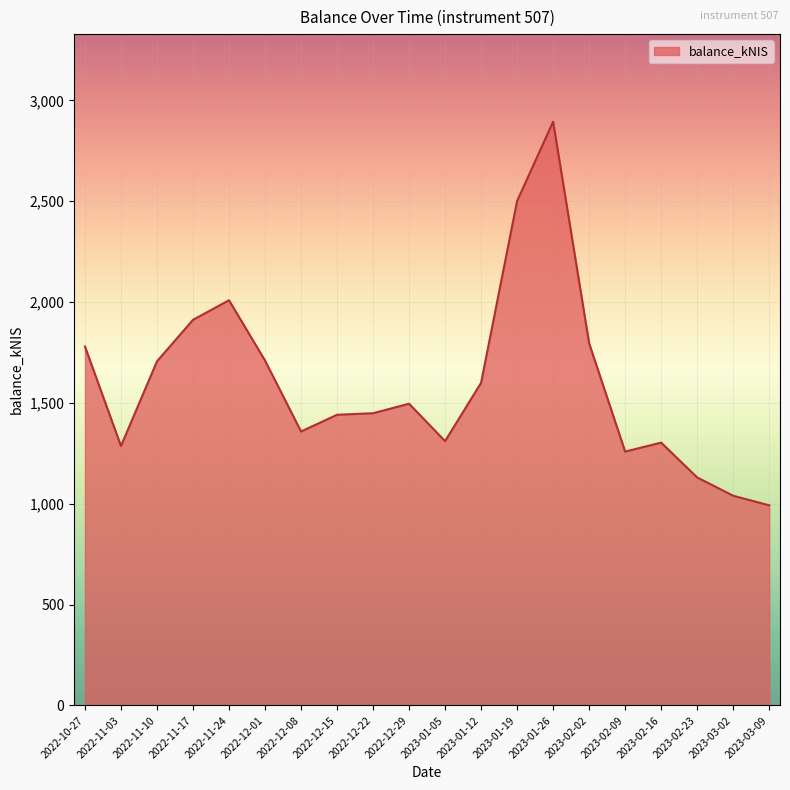

What is the smallest value displayed?

992.4